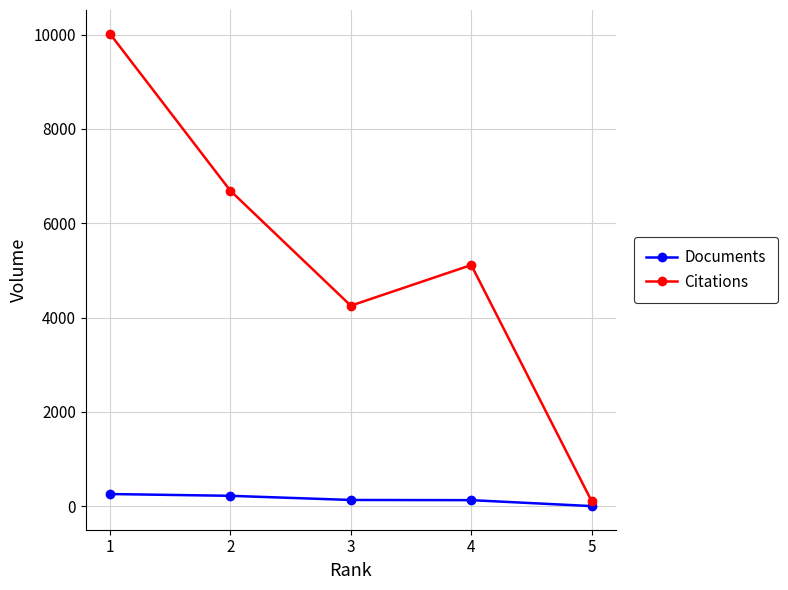

What are all the series names shown in the legend?

Documents, Citations